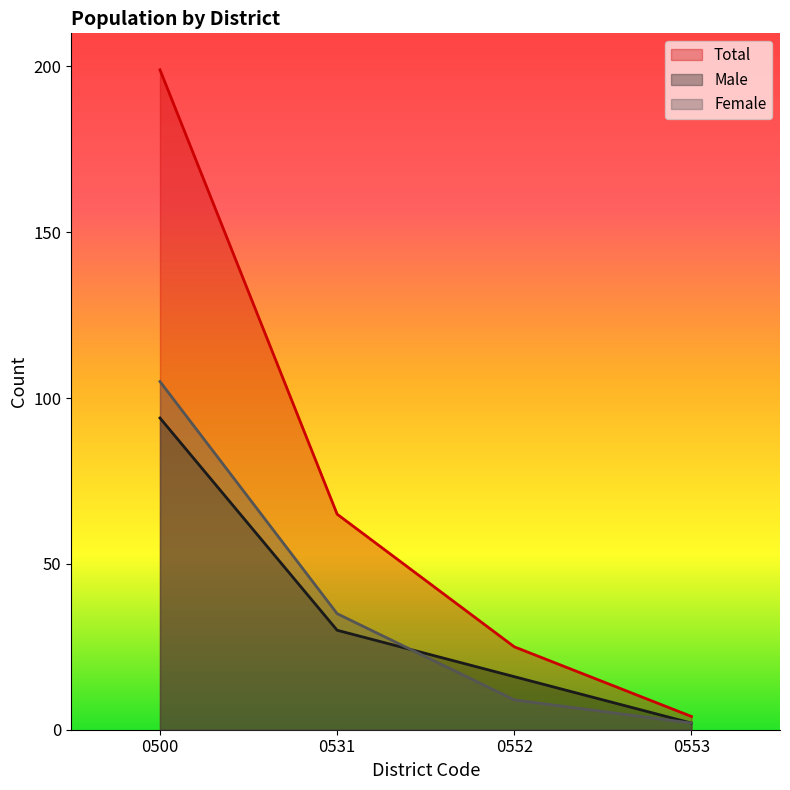

Reading right to left, transcribe all the data shown in this chart.

Total: 4	25	65	199
Male: 2	16	30	94
Female: 2	9	35	105